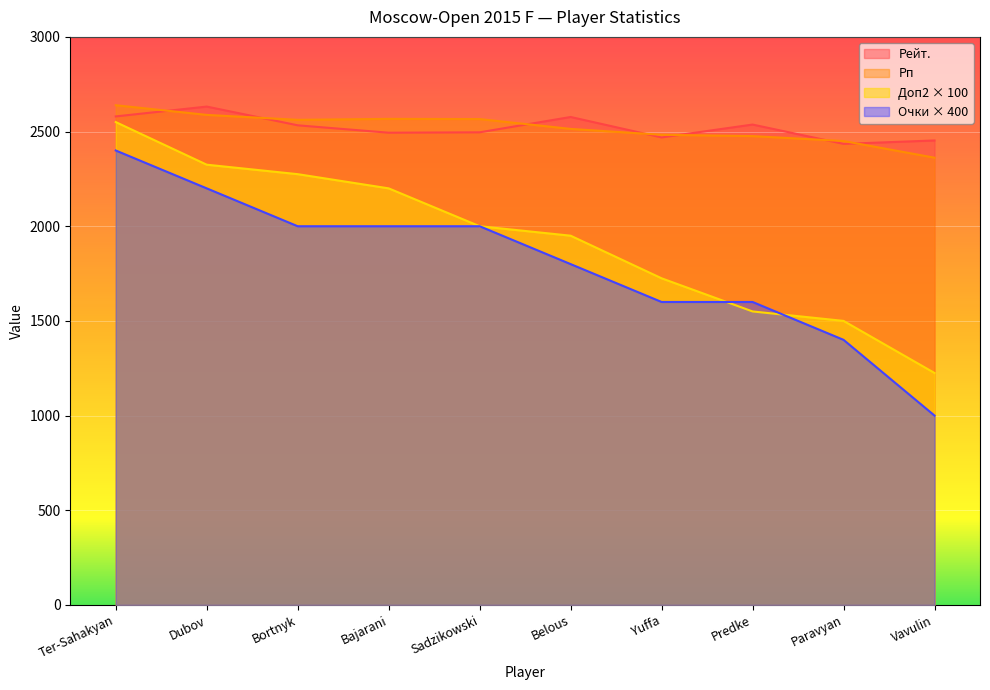

At how many categories does at least one series exceed 2081?

10